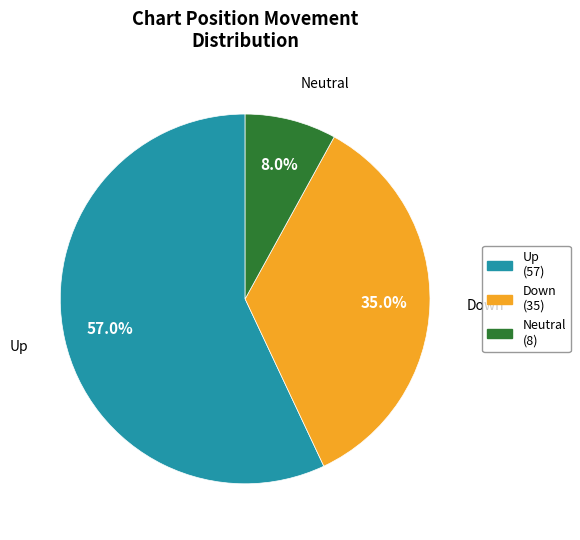

Is there a majority slice in this chart?

Yes